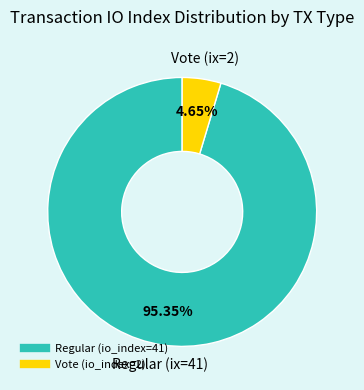

To the nearest percent, what percentage of the pie is Vote (io_index=2)?

5%